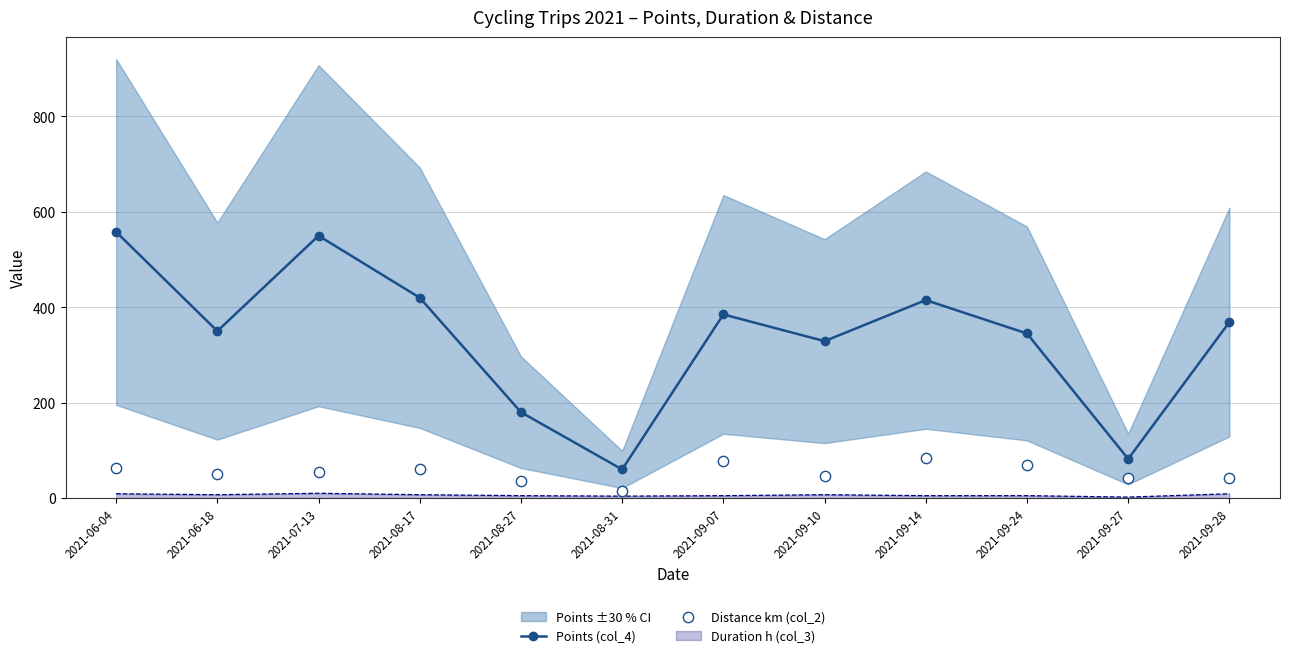

At how many categories does at least one series exceed 108?

10